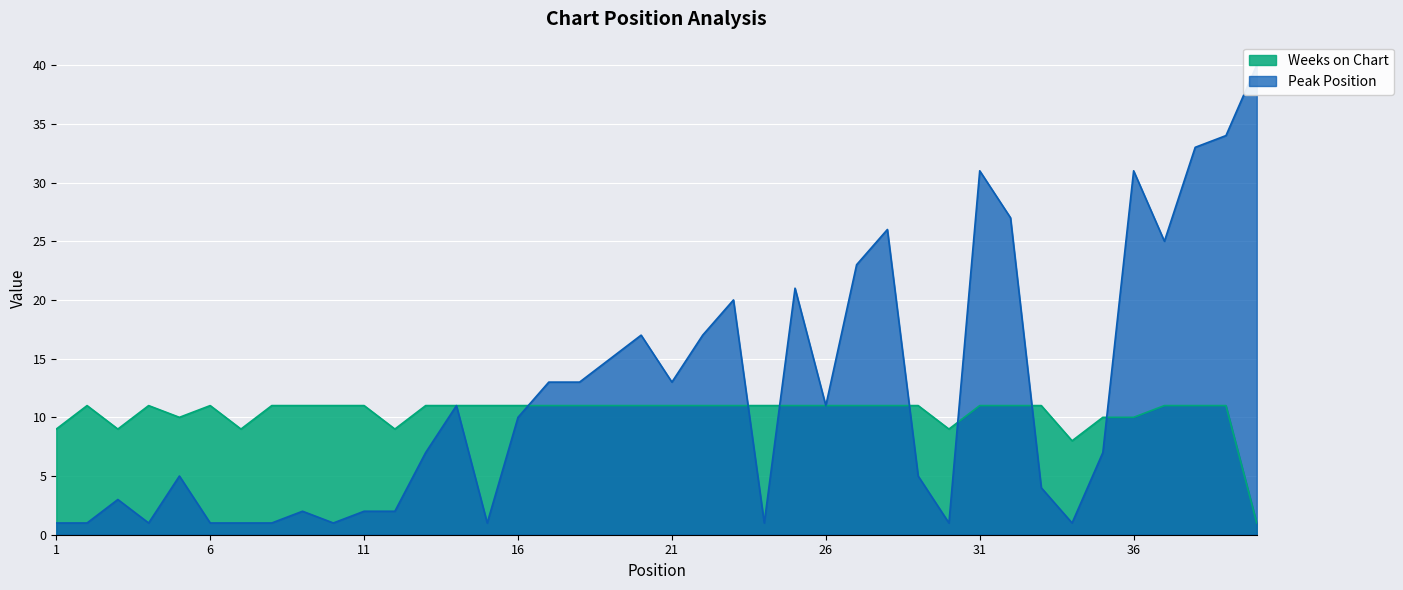

In Weeks on Chart, how many points are lower than both neighbors (excluding endpoints)?

6